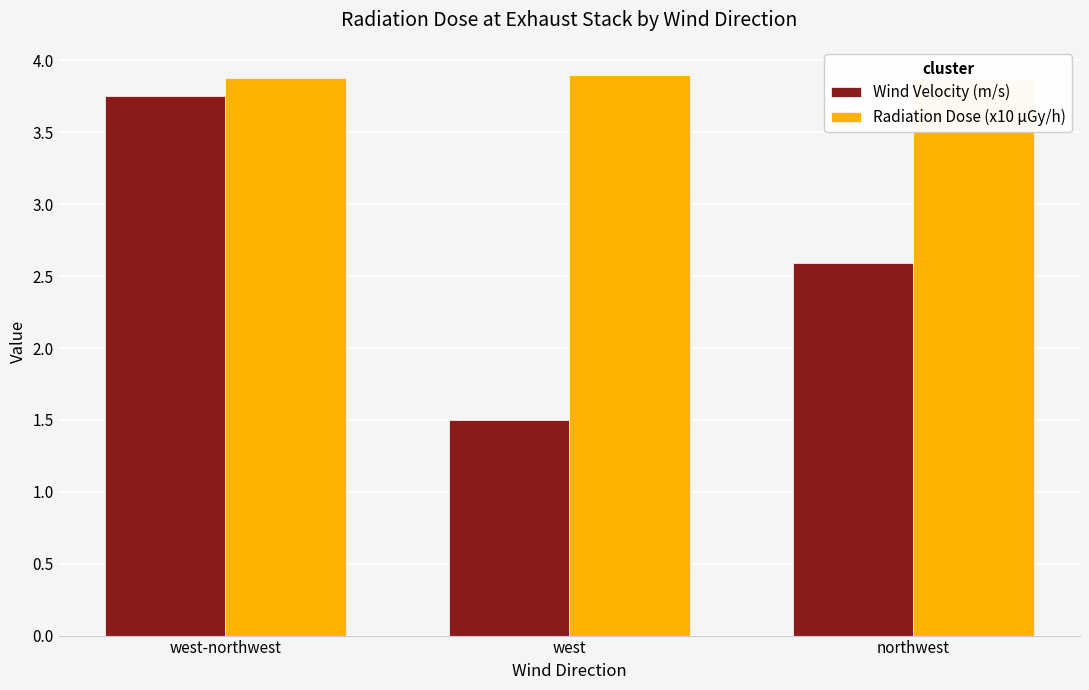

Which series has the largest range (max minus min)?

Wind Velocity (m/s)